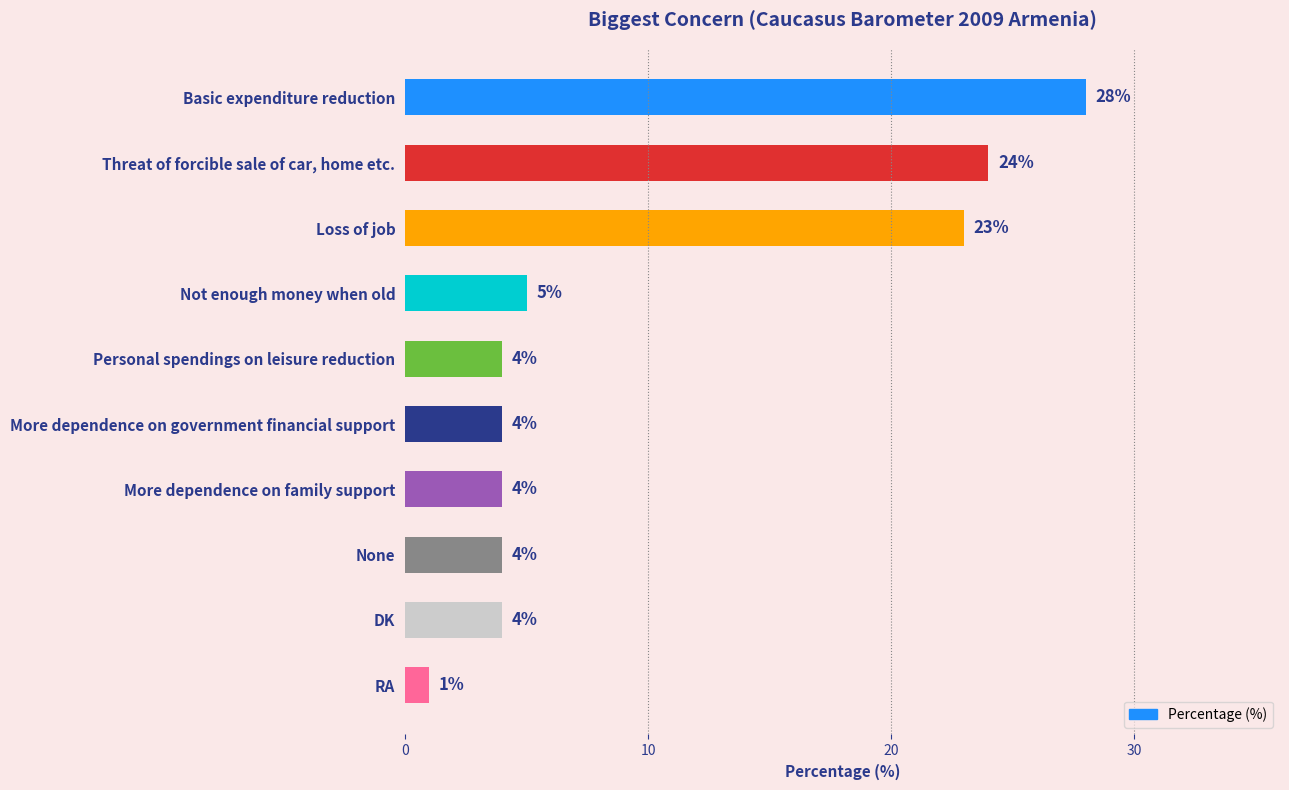

The chart shows a value of 1 at More dependence on family support. True or false?

False